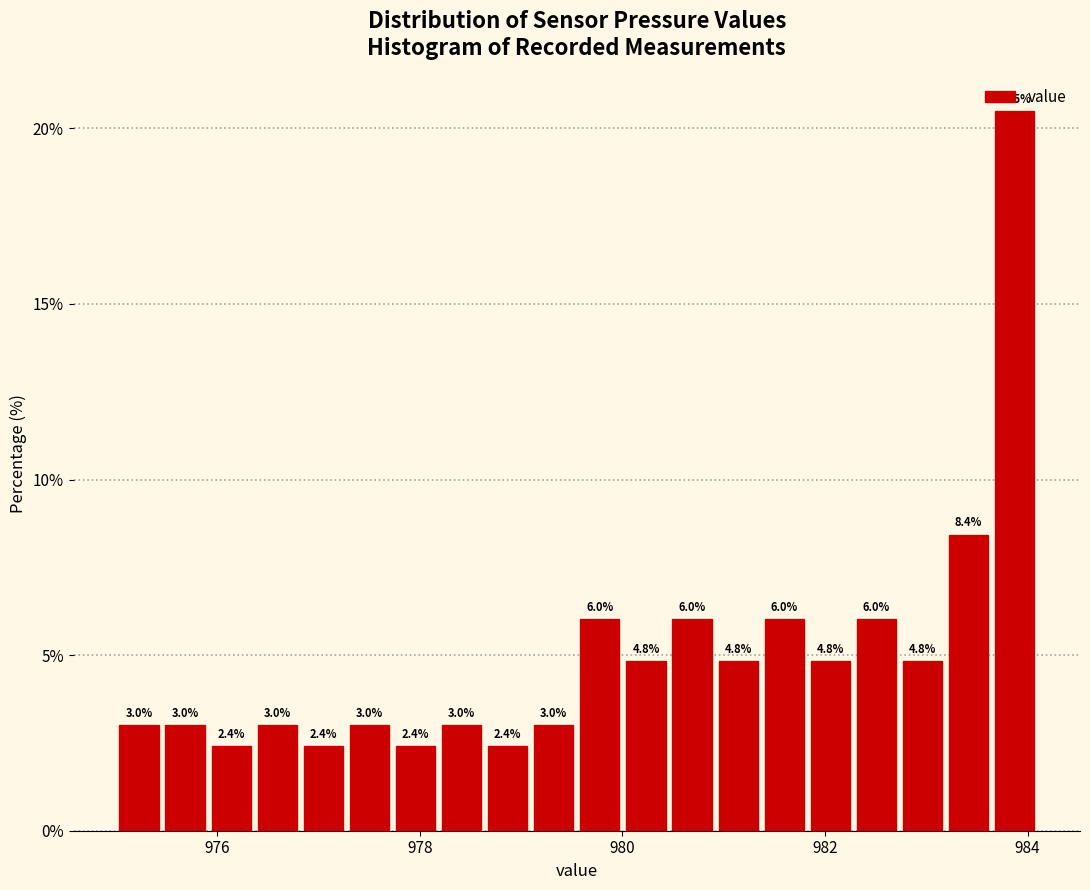

Around what value on the x-axis is the tallest bar? Give the approximate position of its centre, as read against the axis.

983.8